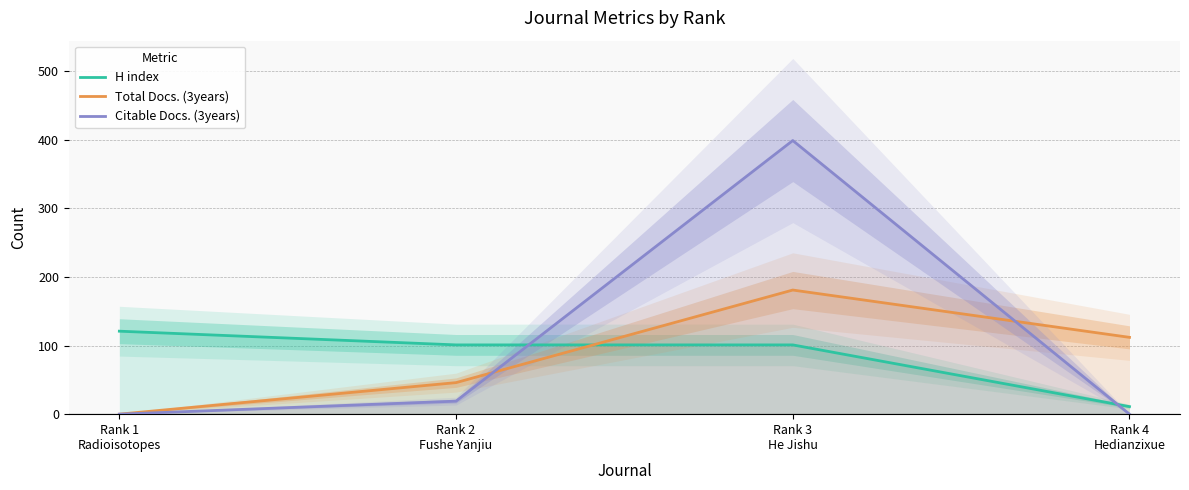

Reading right to left, transcribe all the data shown in this chart.

H index: Rank 4
Hedianzixue=11	Rank 3
He Jishu=101	Rank 2
Fushe Yanjiu=101	Rank 1
Radioisotopes=121
Total Docs. (3years): Rank 4
Hedianzixue=112	Rank 3
He Jishu=181	Rank 2
Fushe Yanjiu=46	Rank 1
Radioisotopes=0
Citable Docs. (3years): Rank 4
Hedianzixue=0	Rank 3
He Jishu=399	Rank 2
Fushe Yanjiu=19	Rank 1
Radioisotopes=0